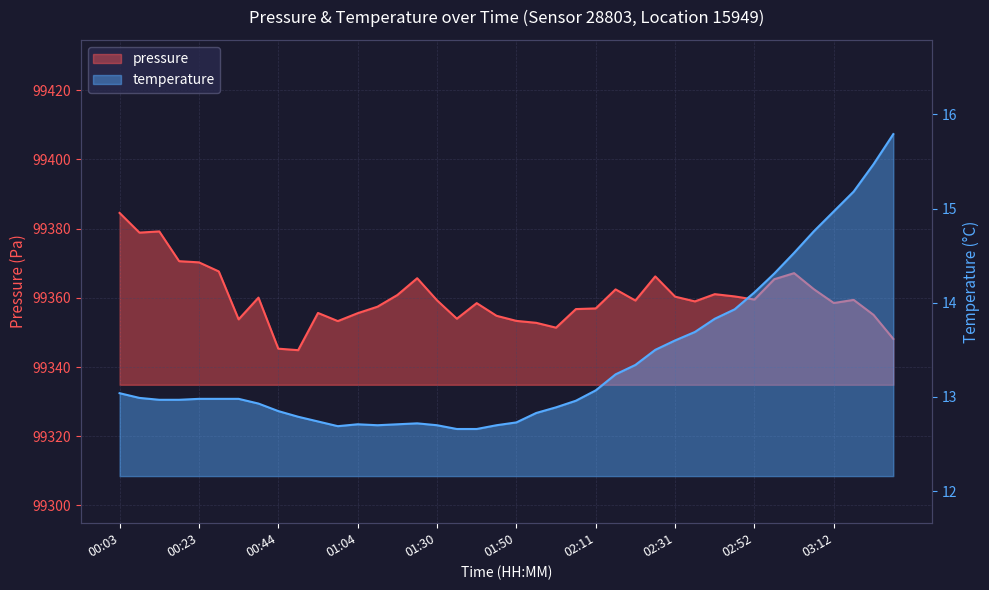

Which series has the widest spread of values?

pressure